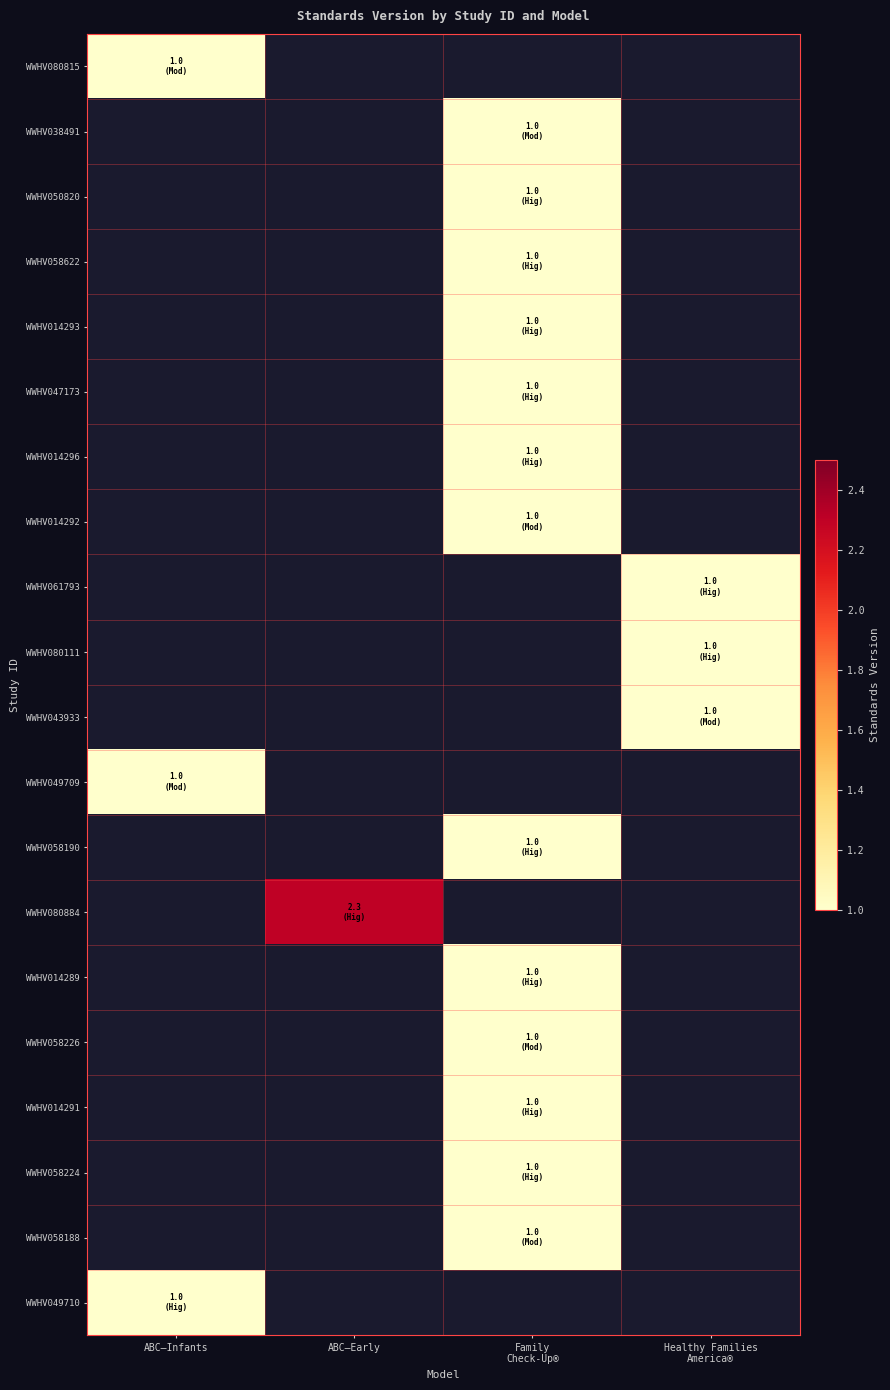

The WWHV049709 series shows 0.6 at ABC–Infants. True or false?

False